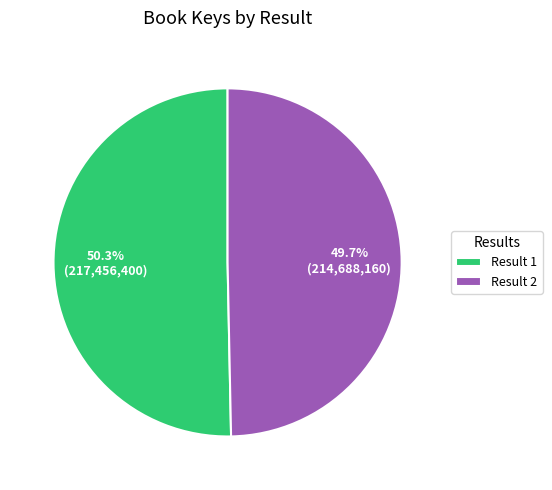

What percentage do Result 2 and Result 1 together represent?

100.0%